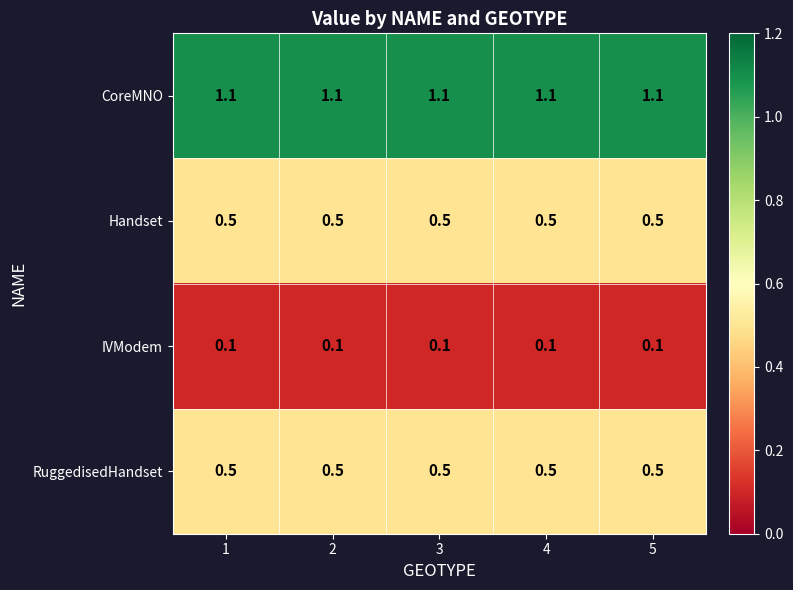

Is the value of IVModem at 1 greater than the value of CoreMNO at 5?

No